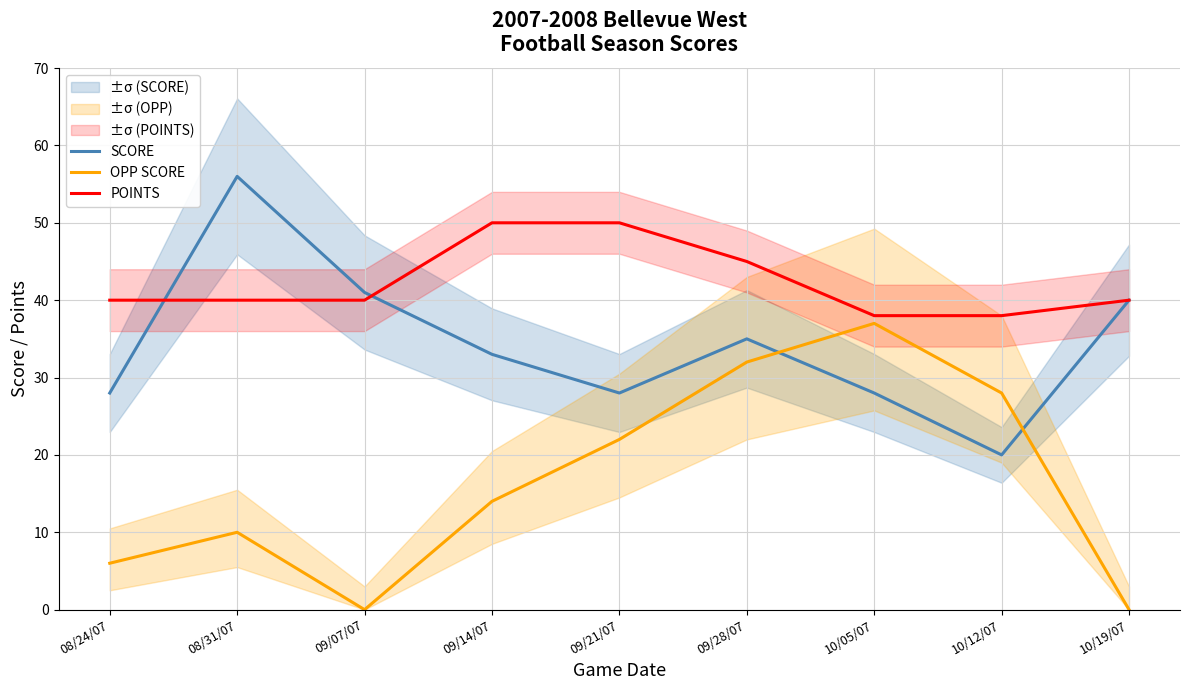

Between which two adjacent categories do OPP SCORE and SCORE first intersect?

09/28/07 and 10/05/07